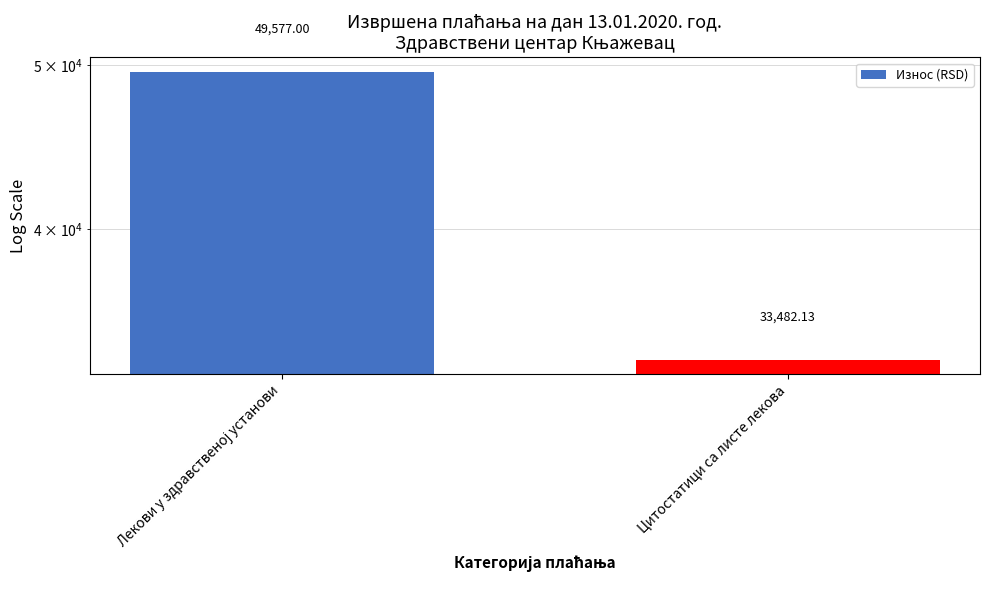

What is the label of the 1st bar from the left?

Лекови у здравственој установи